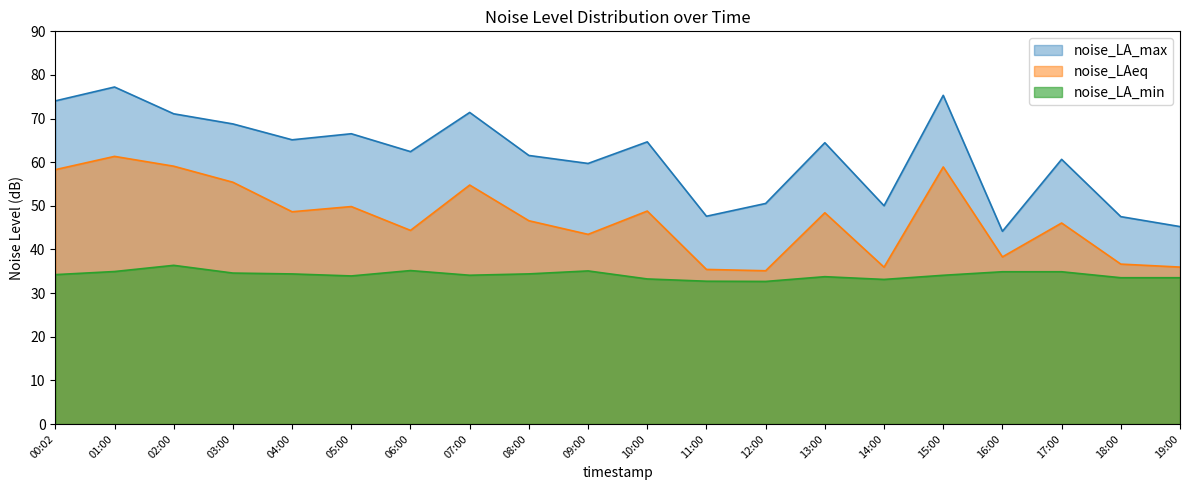

Reading left to right, transcribe all the data shown in this chart.

noise_LA_max: 00:02=74.1	01:00=77.2	02:00=71.1	03:00=68.8	04:00=65.1	05:00=66.5	06:00=62.4	07:00=71.4	08:00=61.5	09:00=59.7	10:00=64.7	11:00=47.6	12:00=50.5	13:00=64.5	14:00=50.0	15:00=75.3	16:00=44.2	17:00=60.7	18:00=47.5	19:00=45.2
noise_LAeq: 00:02=58.3	01:00=61.3	02:00=59.1	03:00=55.4	04:00=48.6	05:00=49.8	06:00=44.4	07:00=54.8	08:00=46.6	09:00=43.5	10:00=48.8	11:00=35.4	12:00=35.1	13:00=48.4	14:00=36.0	15:00=58.9	16:00=38.3	17:00=46.1	18:00=36.6	19:00=36.0
noise_LA_min: 00:02=34.2	01:00=35.0	02:00=36.4	03:00=34.6	04:00=34.4	05:00=33.9	06:00=35.2	07:00=34.1	08:00=34.4	09:00=35.1	10:00=33.2	11:00=32.7	12:00=32.7	13:00=33.8	14:00=33.1	15:00=34.1	16:00=34.9	17:00=34.9	18:00=33.5	19:00=33.5